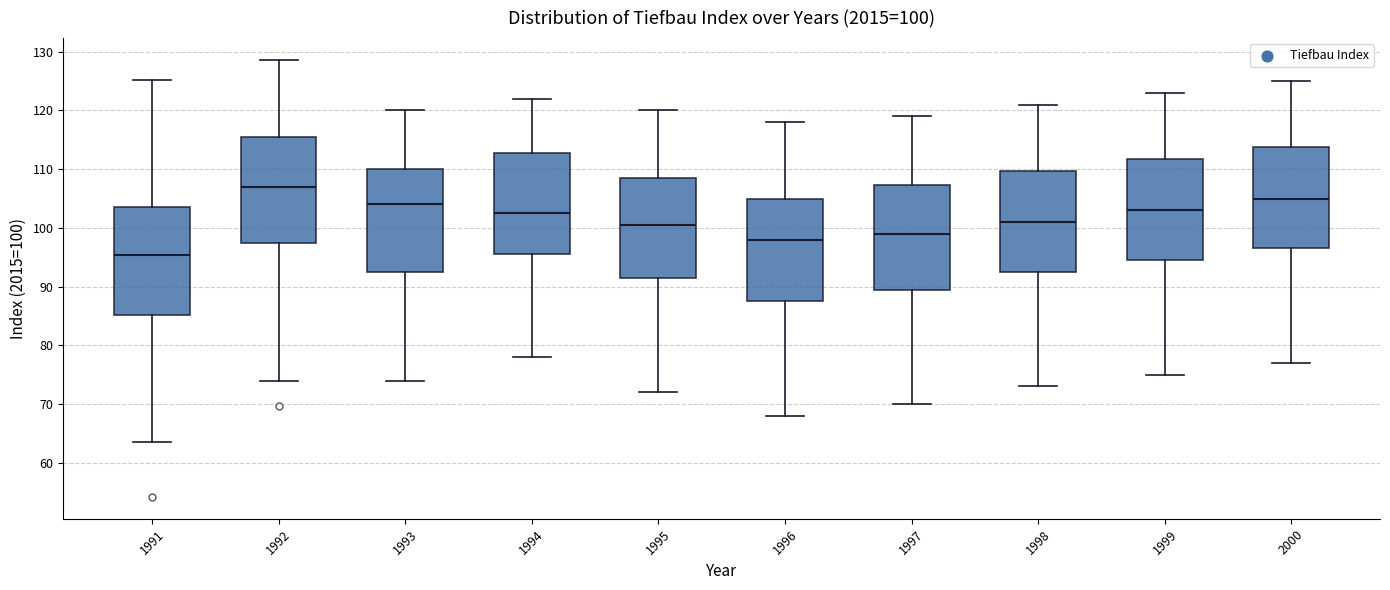

Which box has the lowest median line?

1991